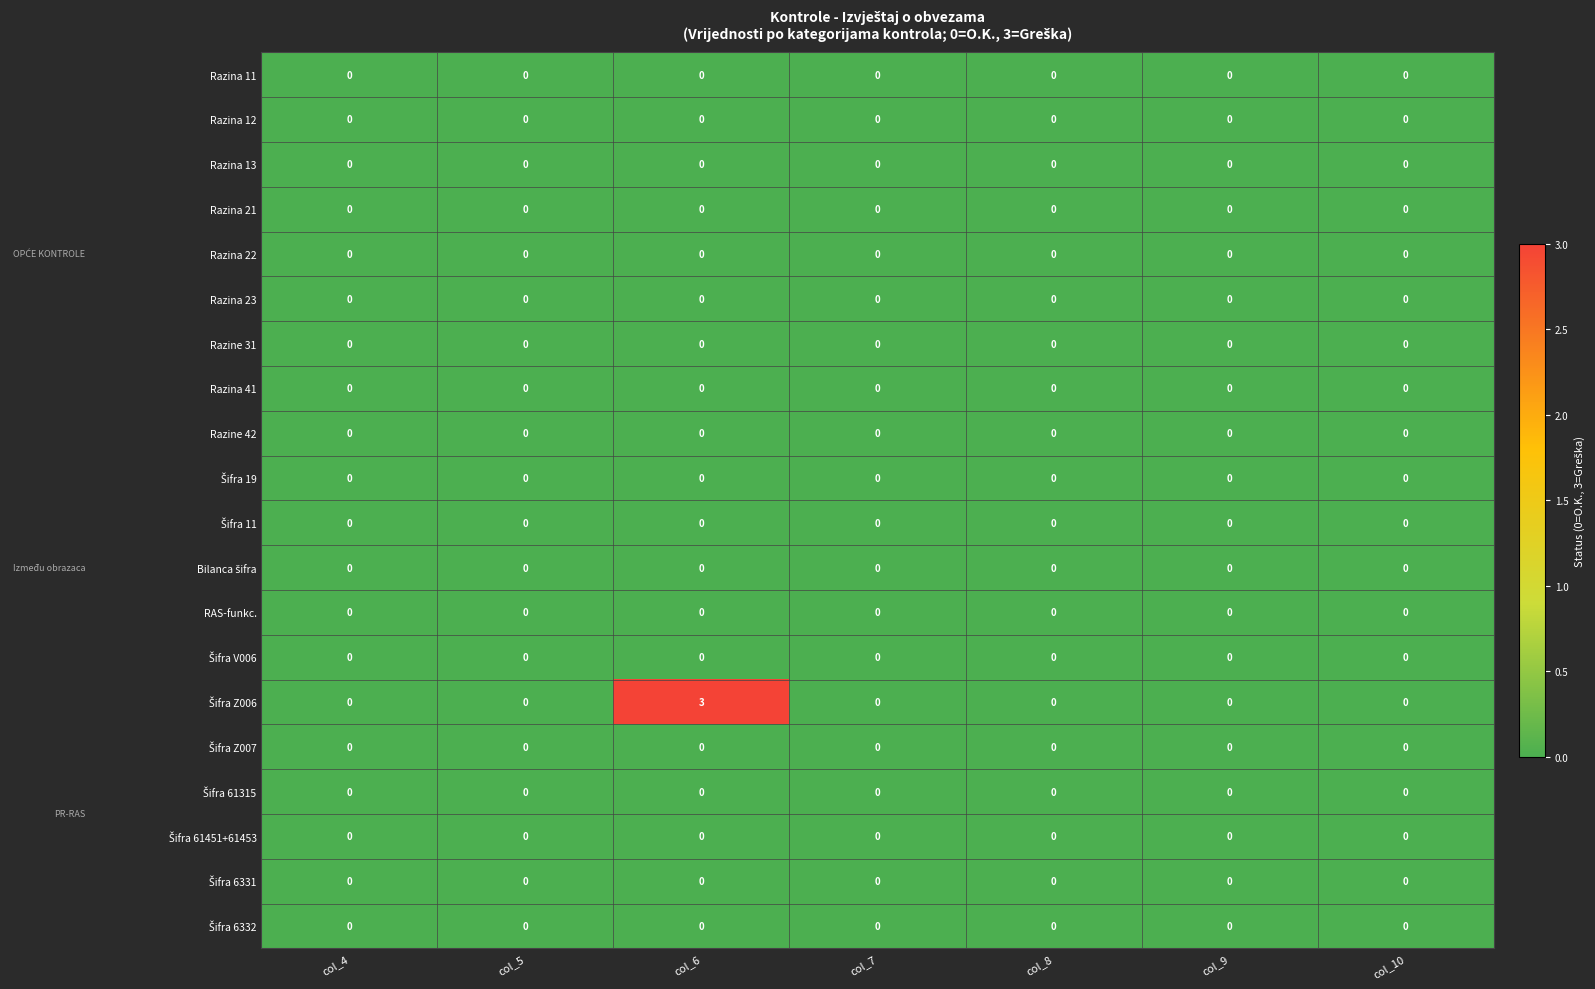

Which category has the highest value across all series?

col_6